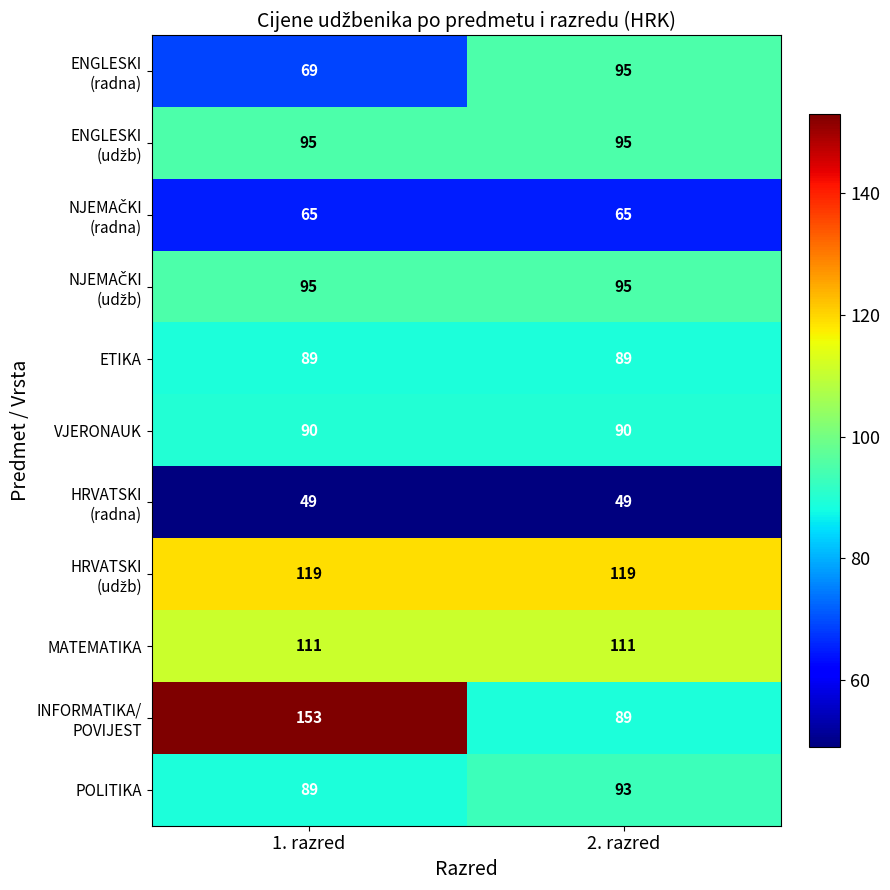

The value of VJERONAUK at 2. razred is 90. True or false?

True